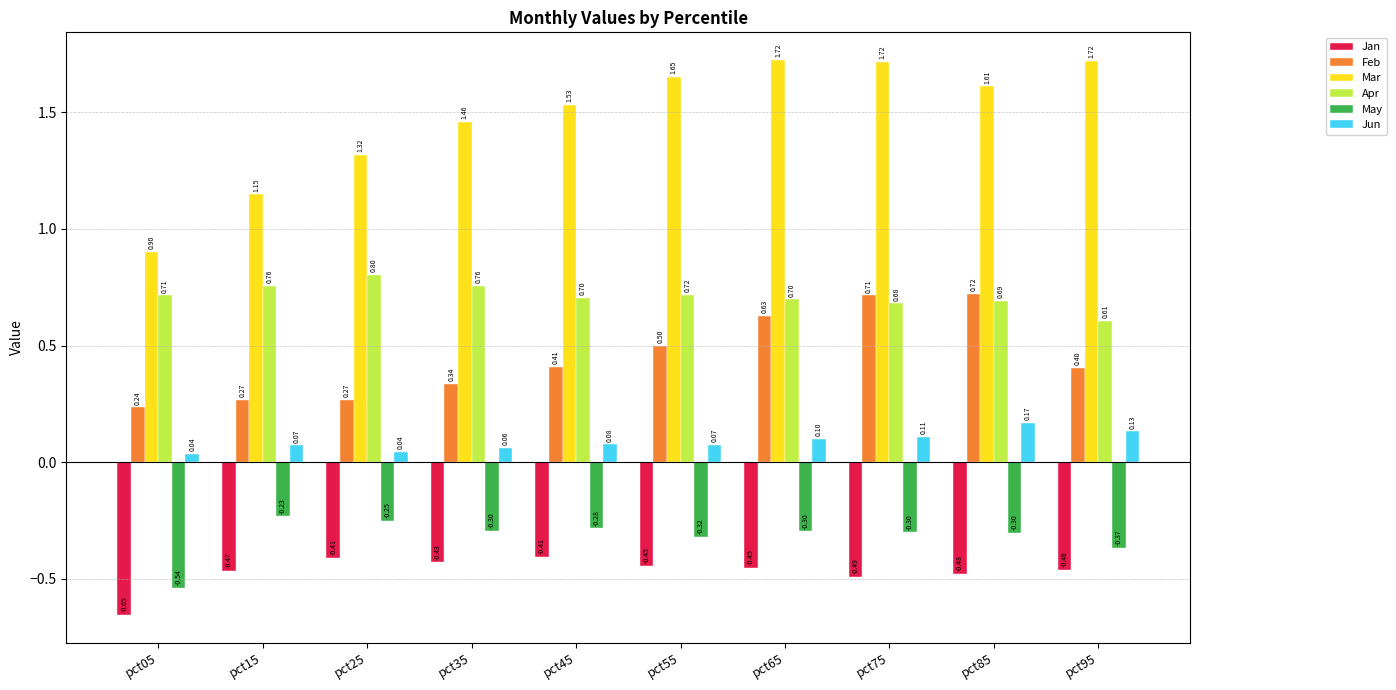

True or false: Apr has a value of 0.5 at pct65.

False